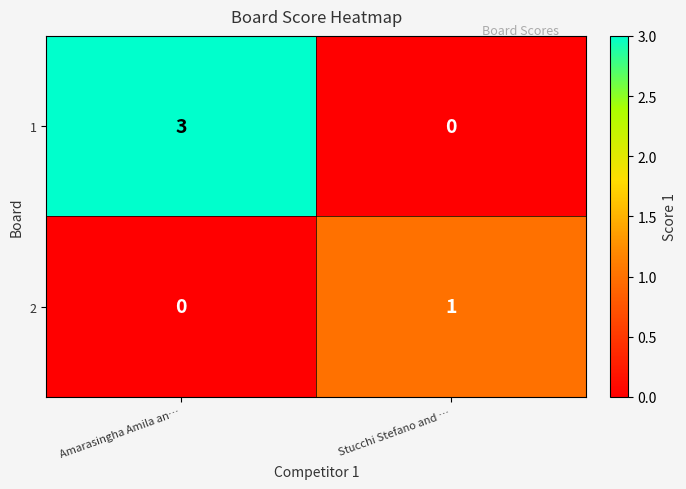

How many distinct data groups are displayed?

2